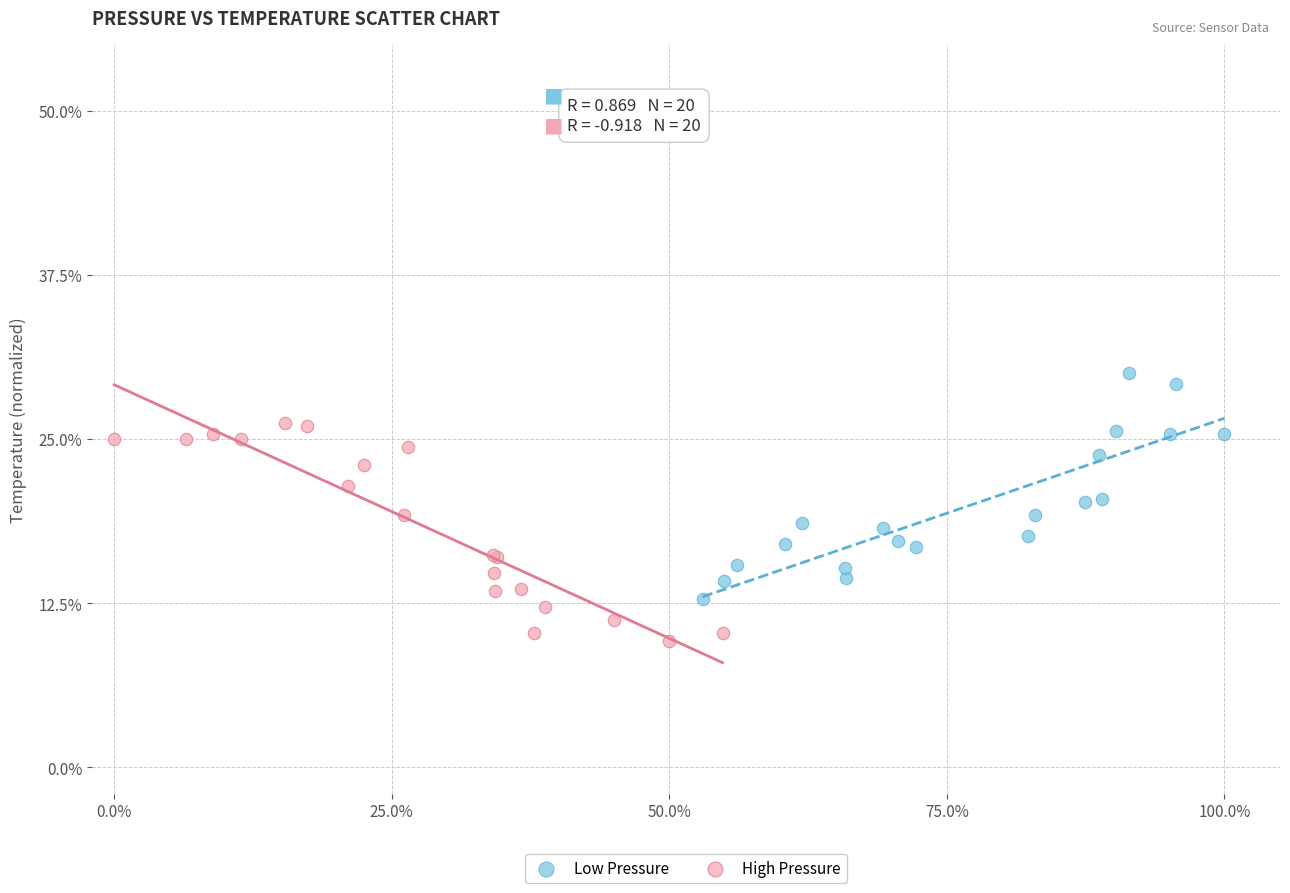

What are all the series names shown in the legend?

Low Pressure, High Pressure